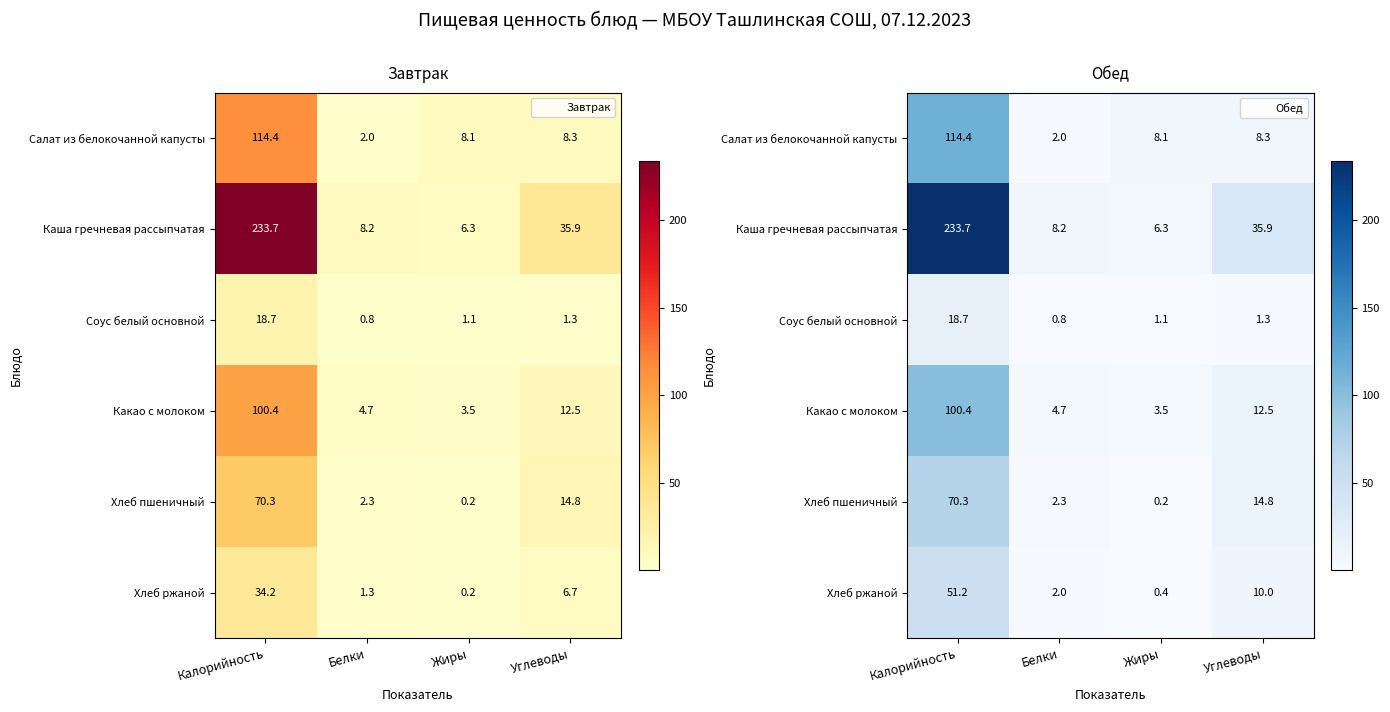

The value of Салат из белокочанной капусты at Углеводы is 2.5. True or false?

False